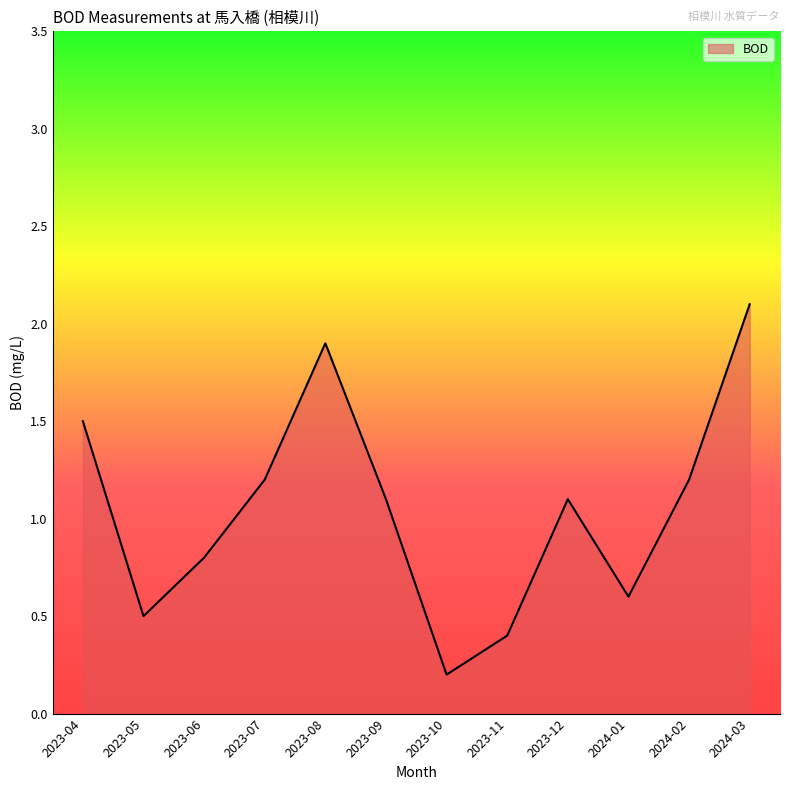

What position from the right is 2023-10?

6